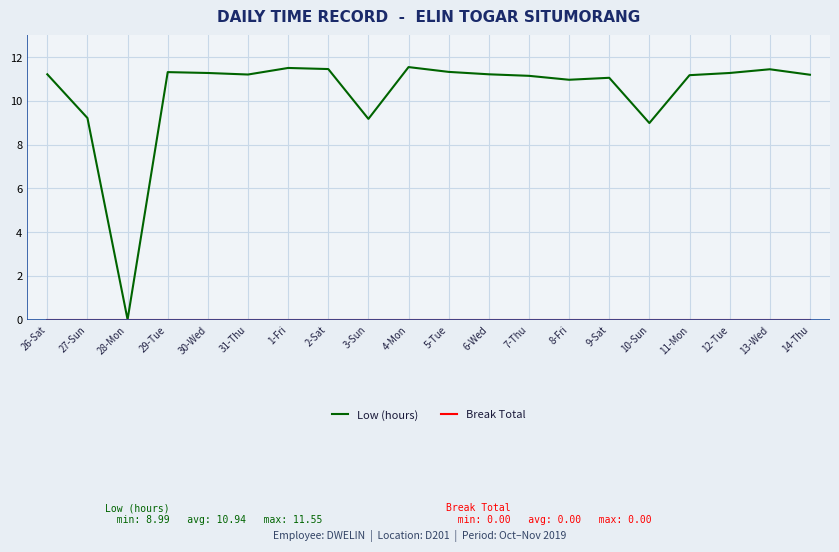

Is this an area chart (filled region under the line)?

No